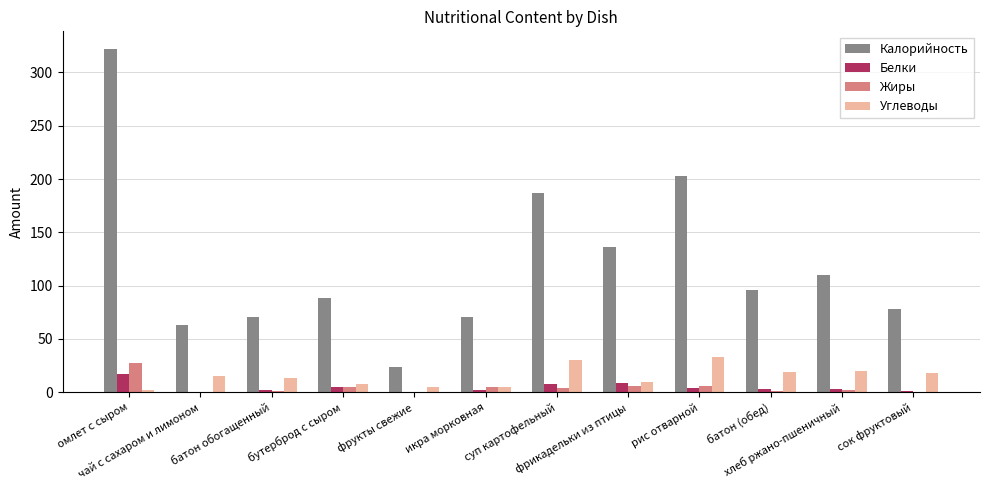

Which series has the largest total across all categories?

Калорийность